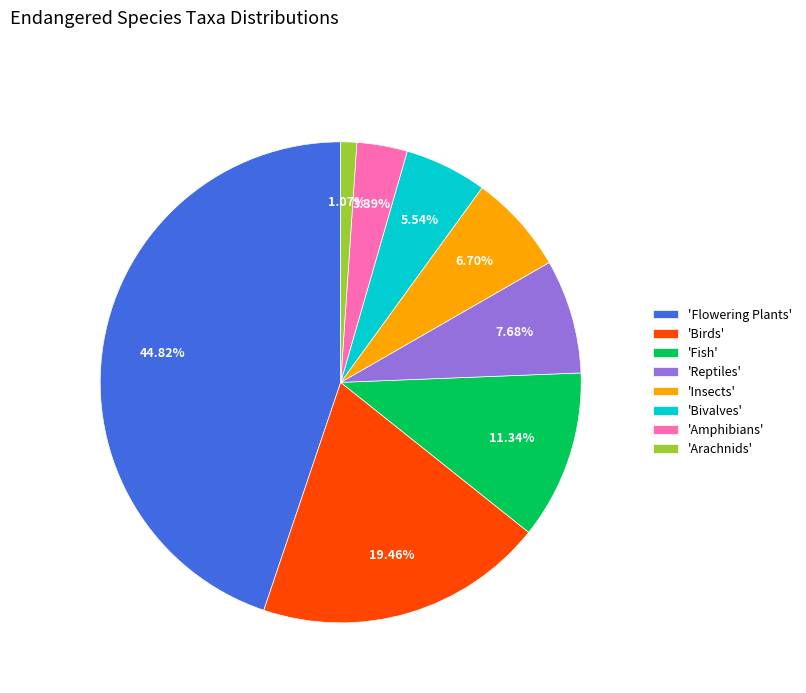

How many slices are in this pie chart?

8